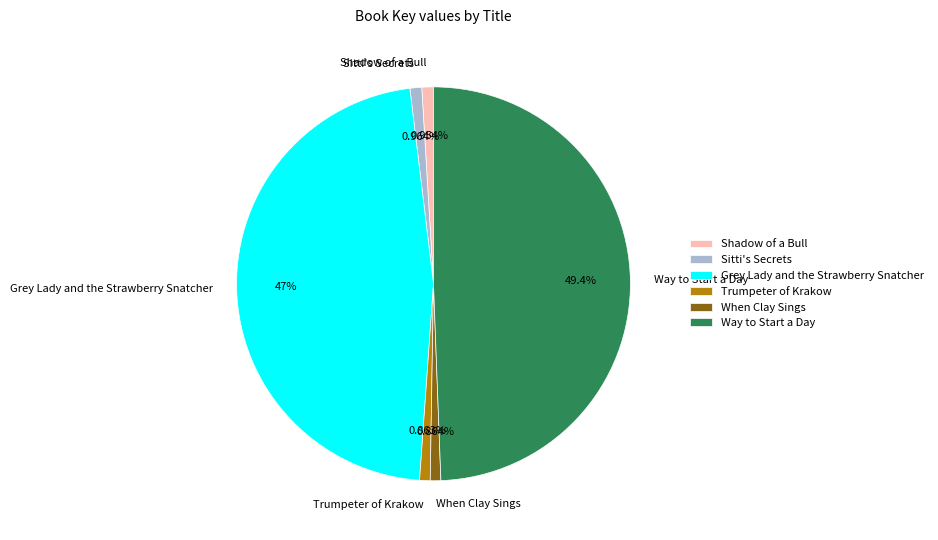

Is it true that Shadow of a Bull is 11% of the pie?

False